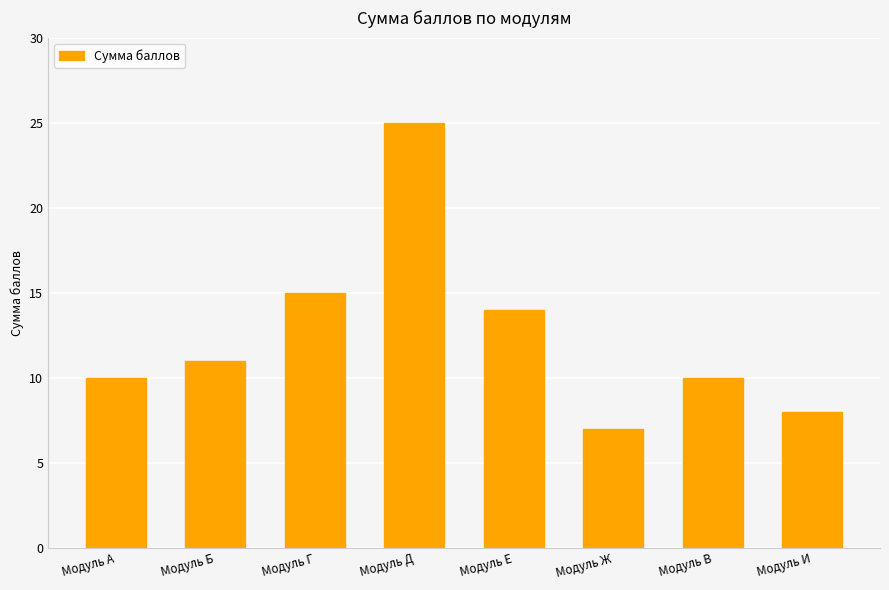

Which has a higher value, Модуль В or Модуль И?

Модуль В